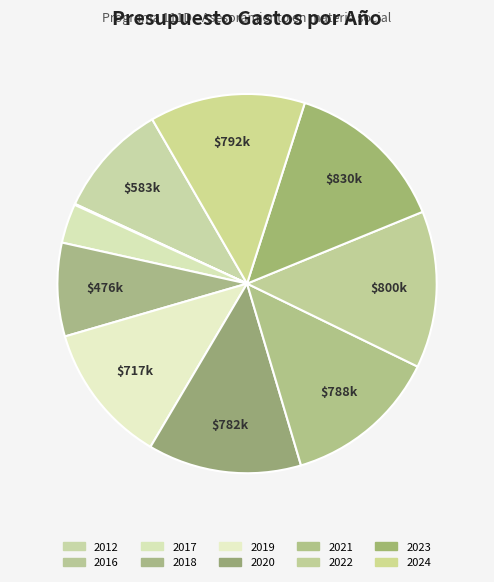

Which category has the biggest portion of the pie?

2023